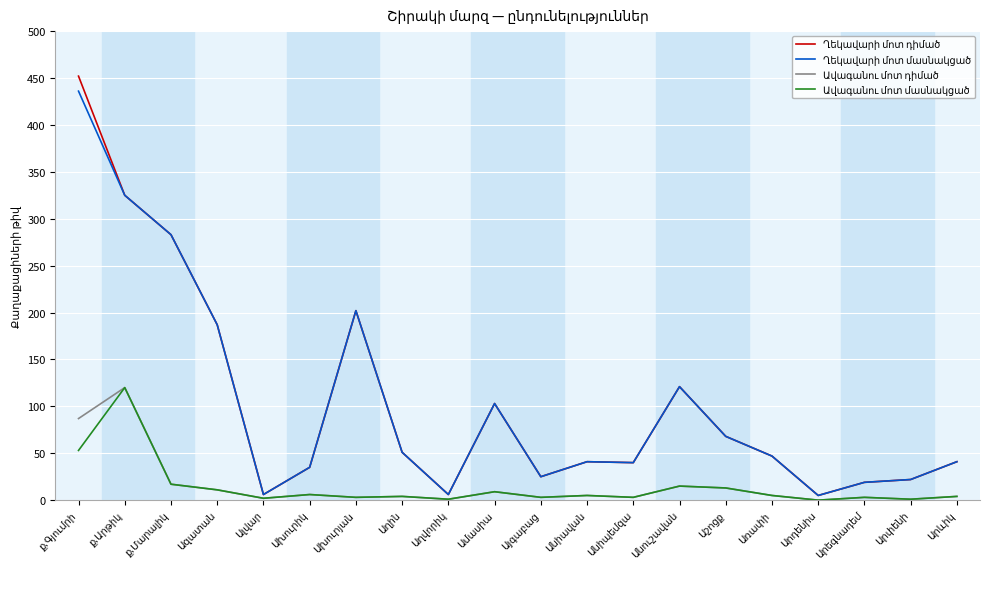

What is the greatest value displayed?

452